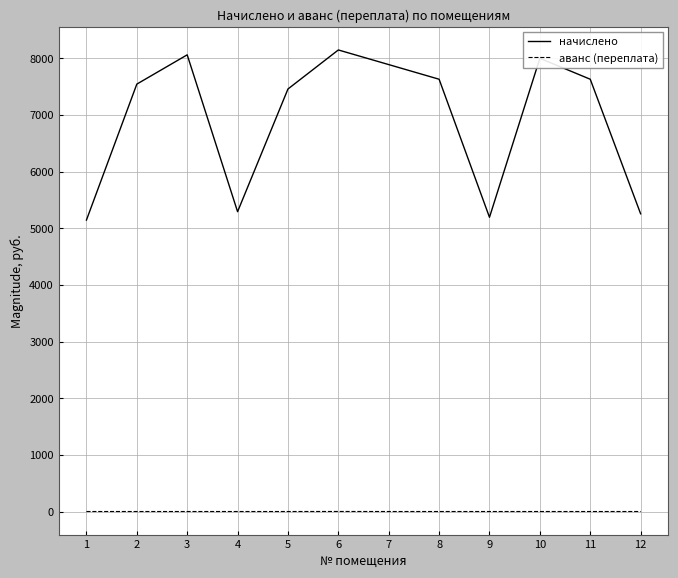

Count the number of categories in the chart.

12